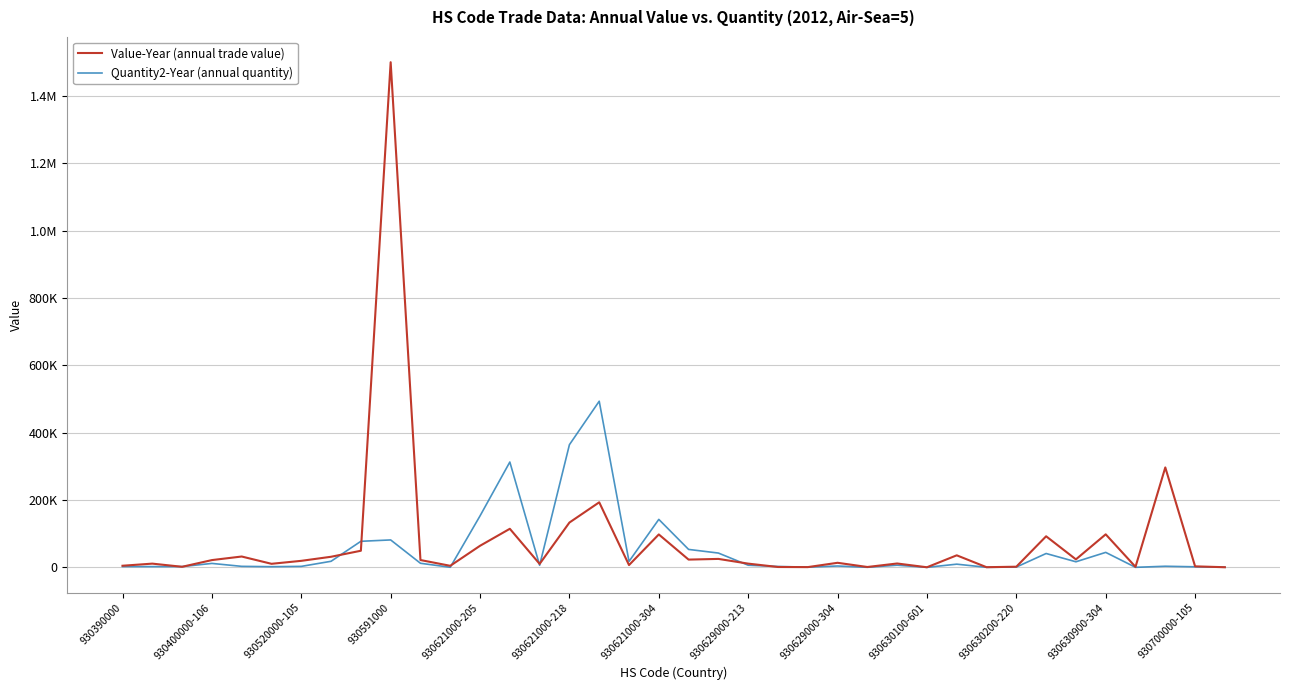

Does the chart display data point markers on the line(s)?

No